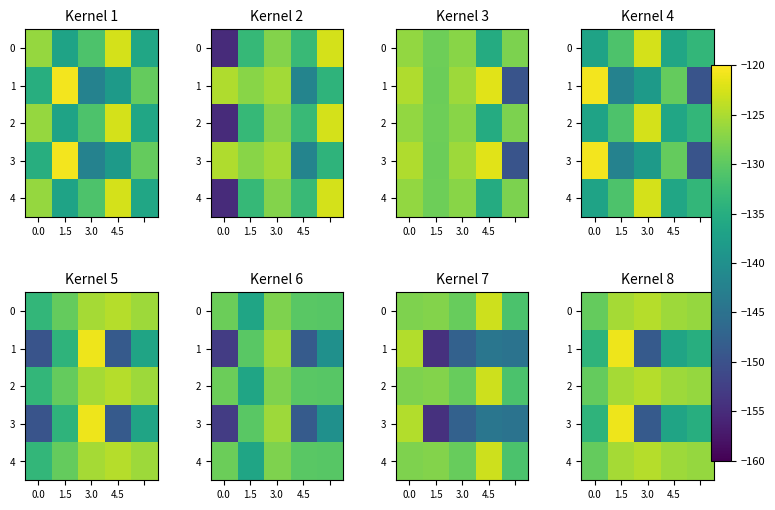

What is the difference between the 3 values at 0.0 and 3.0?

14.7